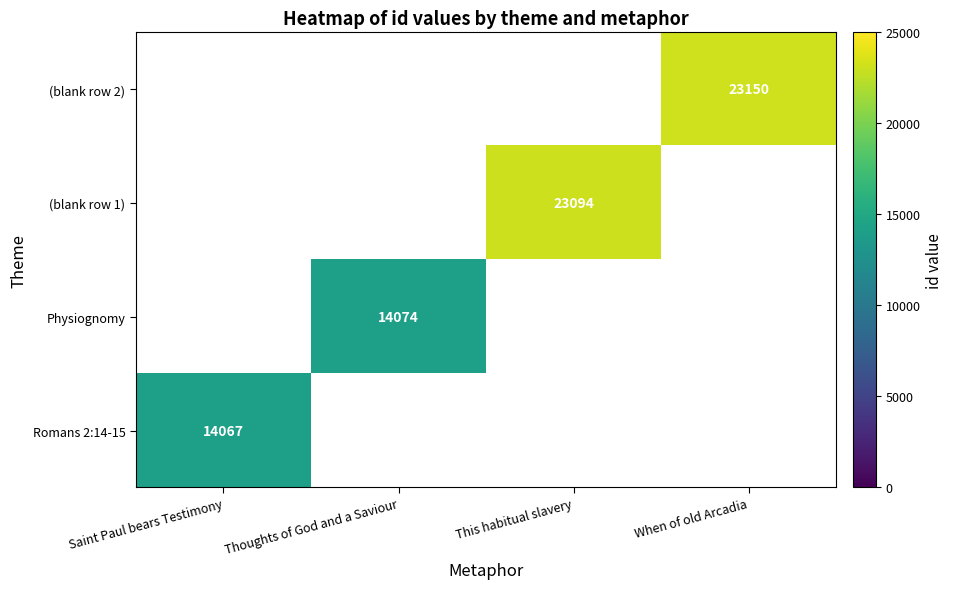

Is it true that Romans 2:14-15 equals 14067 at Saint Paul bears Testimony?

True